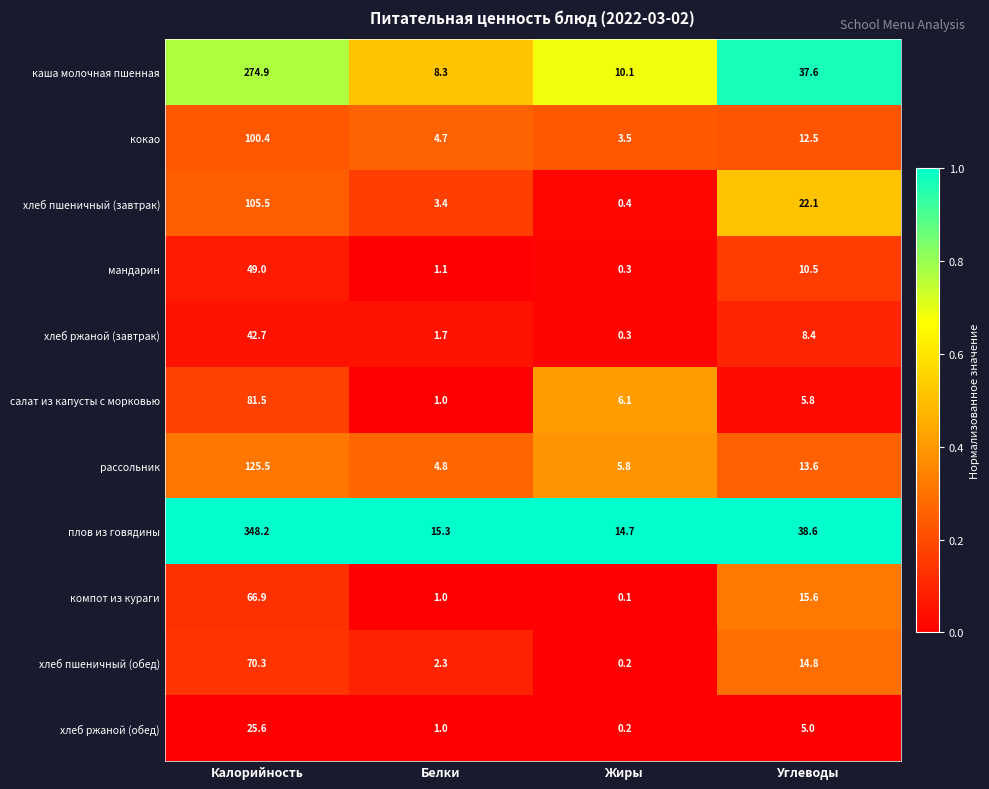

At which category is the sum across all series the highest?

Калорийность